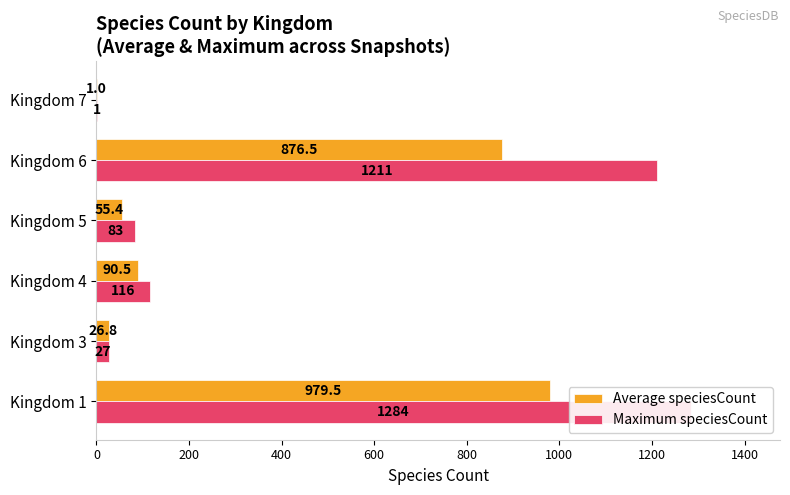

True or false: Average speciesCount has a value of 90.5 at Kingdom 4.

True